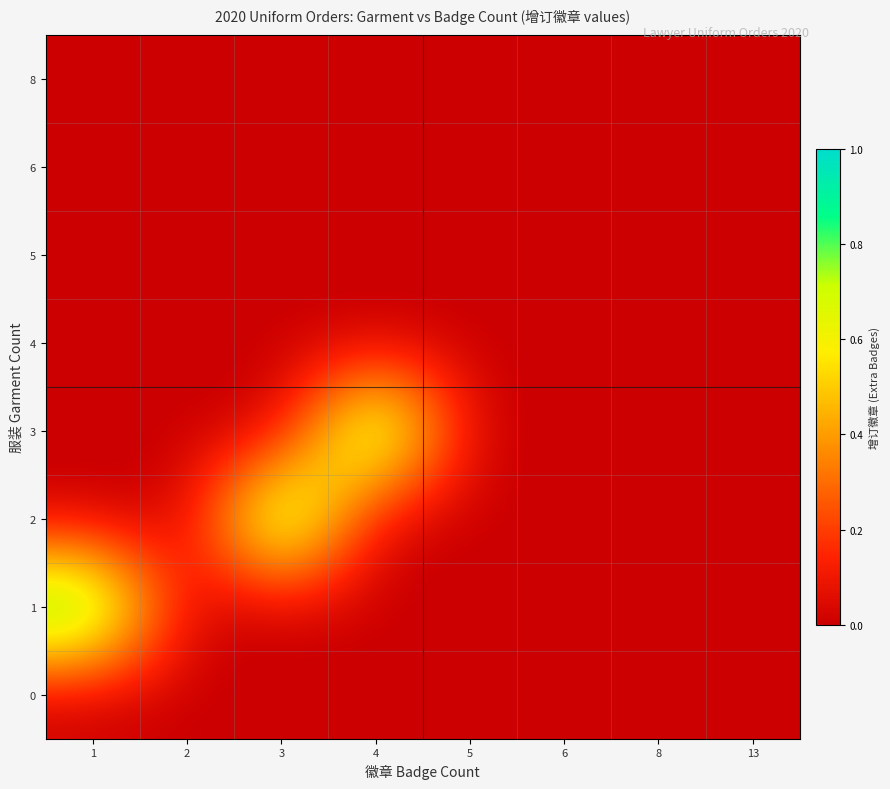

At which category is the sum across all series the highest?

1